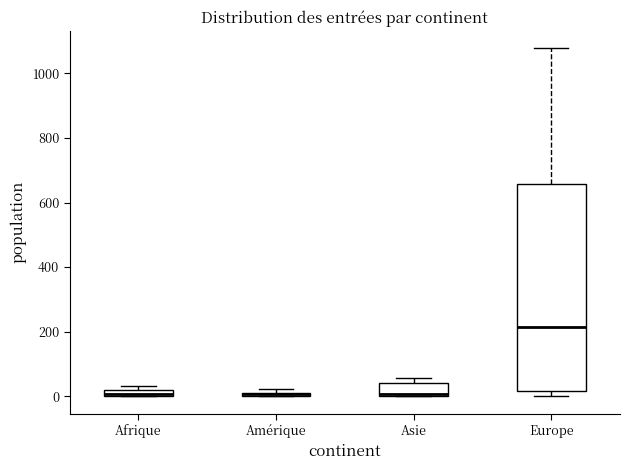

Which box is the tallest, from its lower edge to its upper edge?

Europe